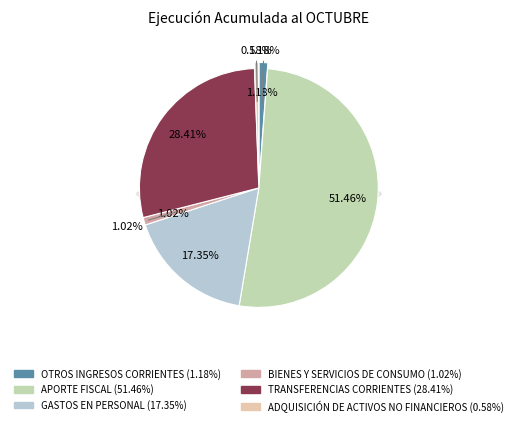

The GASTOS EN PERSONAL slice represents 17% of the pie. True or false?

True